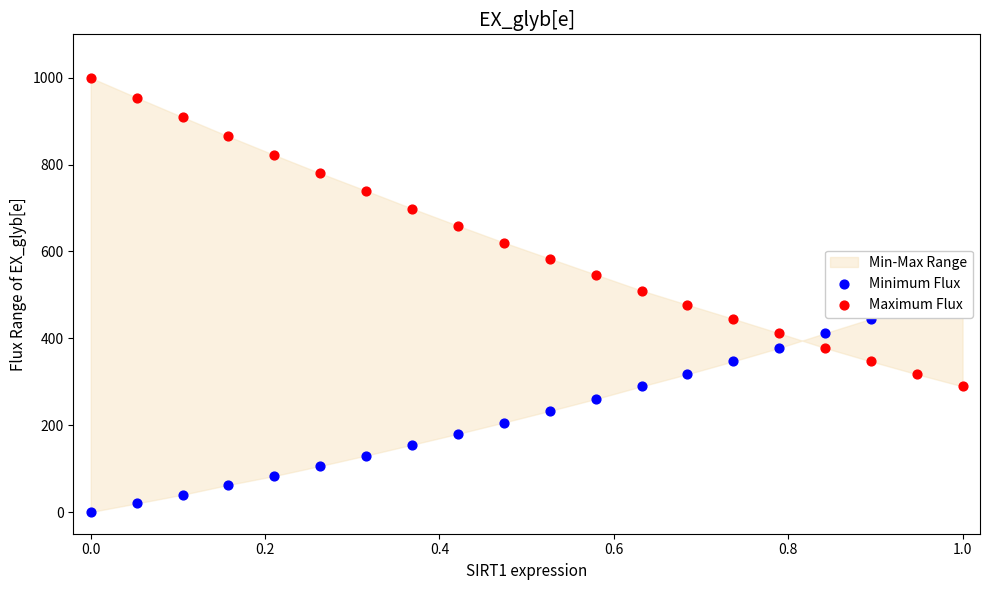

What is the total value across all series at 1.0?

869.7